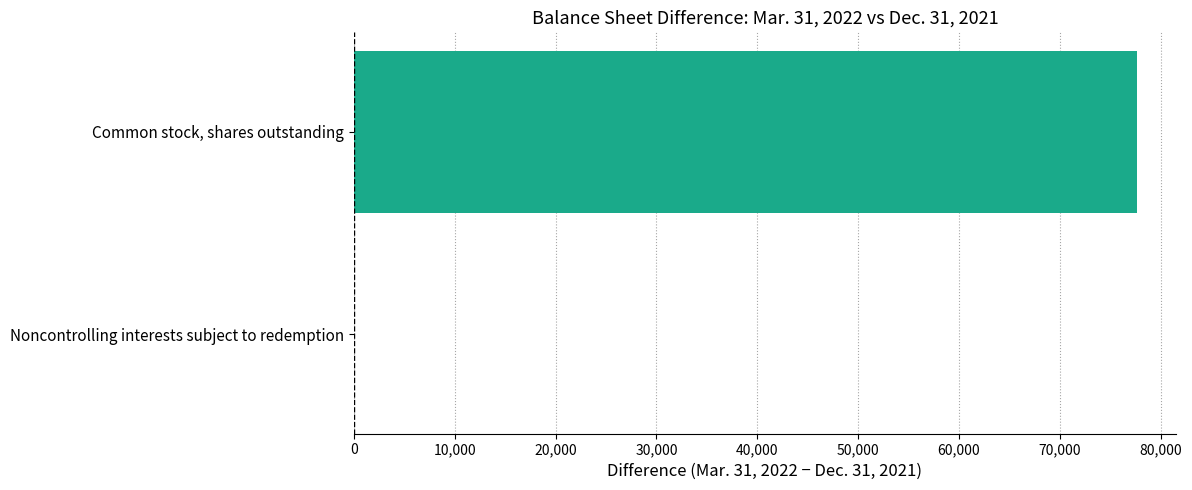

Which category has the highest value across all series?

Common stock, shares outstanding